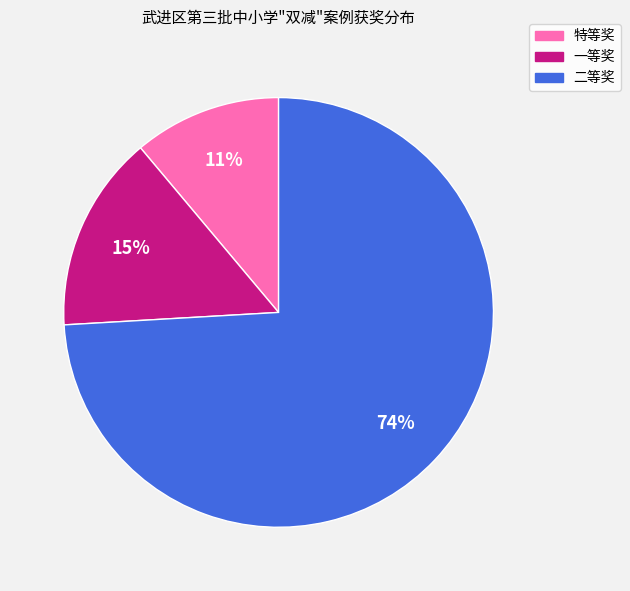

Count the number of slices in the pie.

3